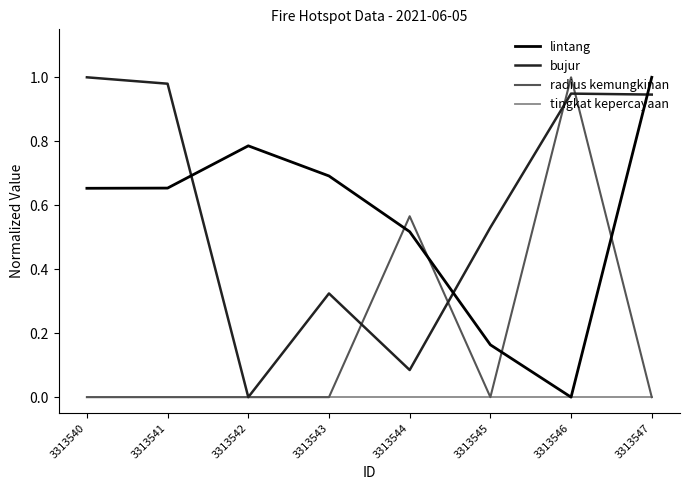

What are all the series names shown in the legend?

lintang, bujur, radius kemungkinan, tingkat kepercayaan